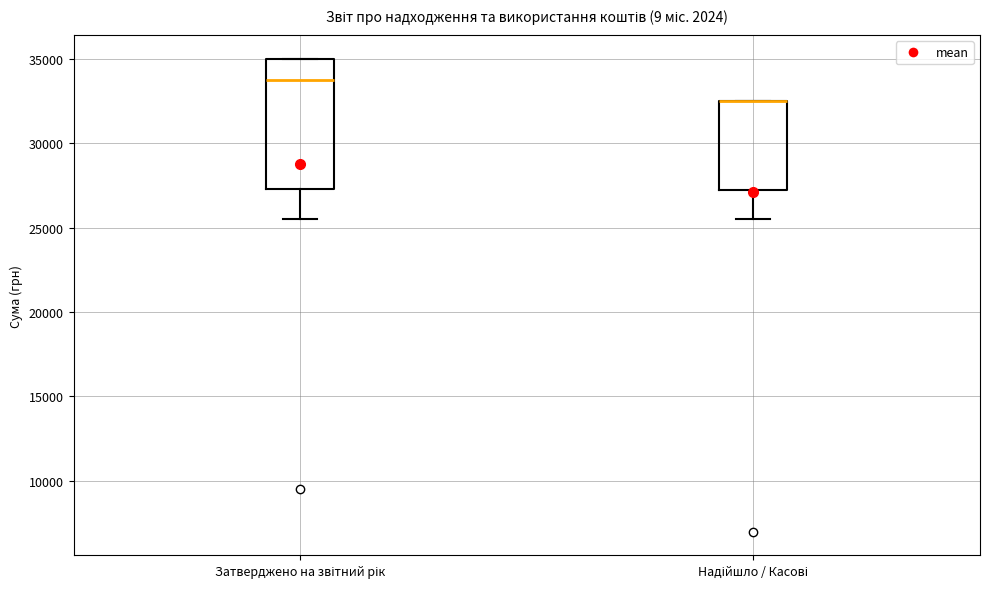

Reading left to right, read every box against the y-axis: the position of its median line, the range the box covers, and the ends of its whiskers. The values are not printed on the chart, so give them approximately, as read against the axis.

Затверджено на звітний рік: median 34000, box 27500 to 35000, whiskers 25500 to 35000
Надійшло / Касові: median 32500 (drawn on the box's upper edge), box 27000 to 32500, whiskers 25500 to 32500